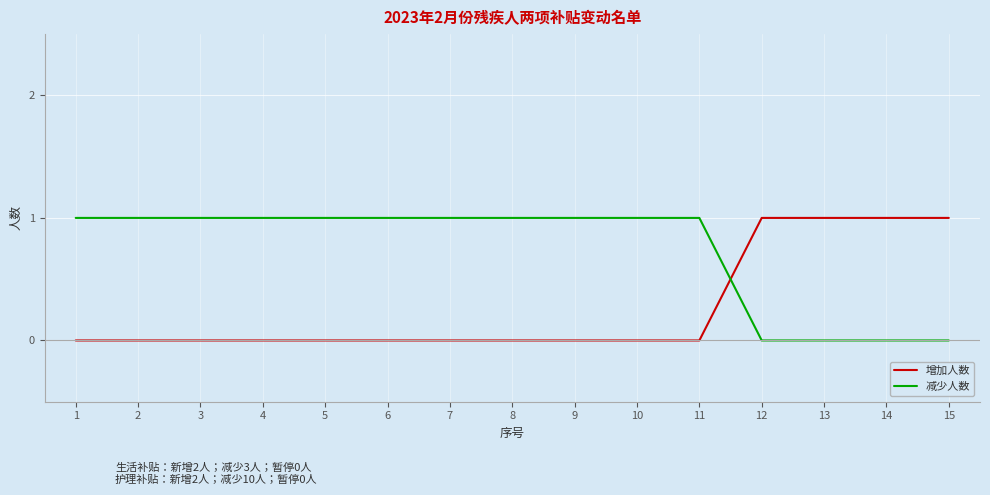

The value of 增加人数 at 8 is 0. True or false?

True